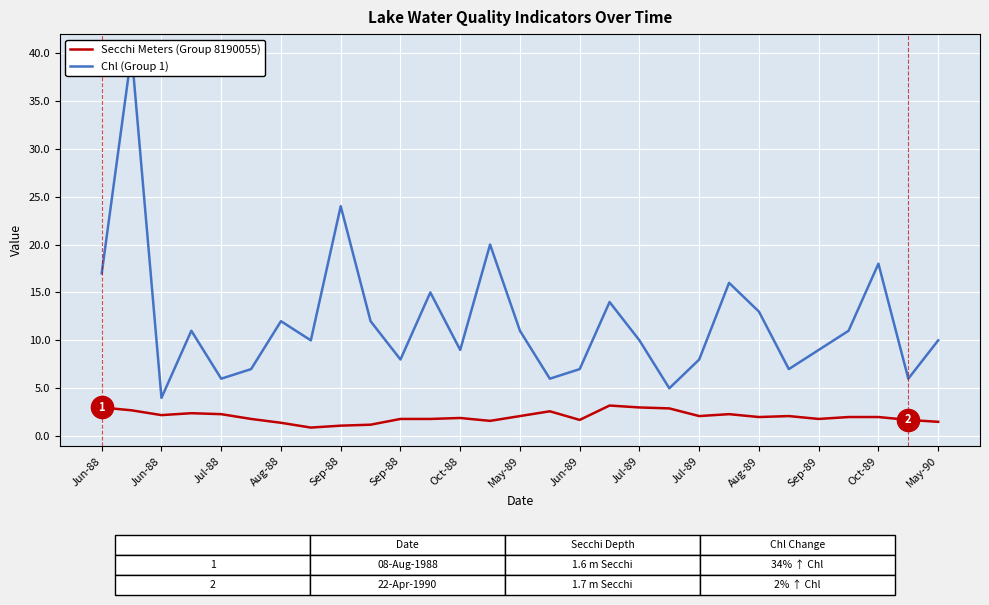

True or false: Secchi Meters (Group 8190055) and Chl (Group 1) intersect in this chart.

False